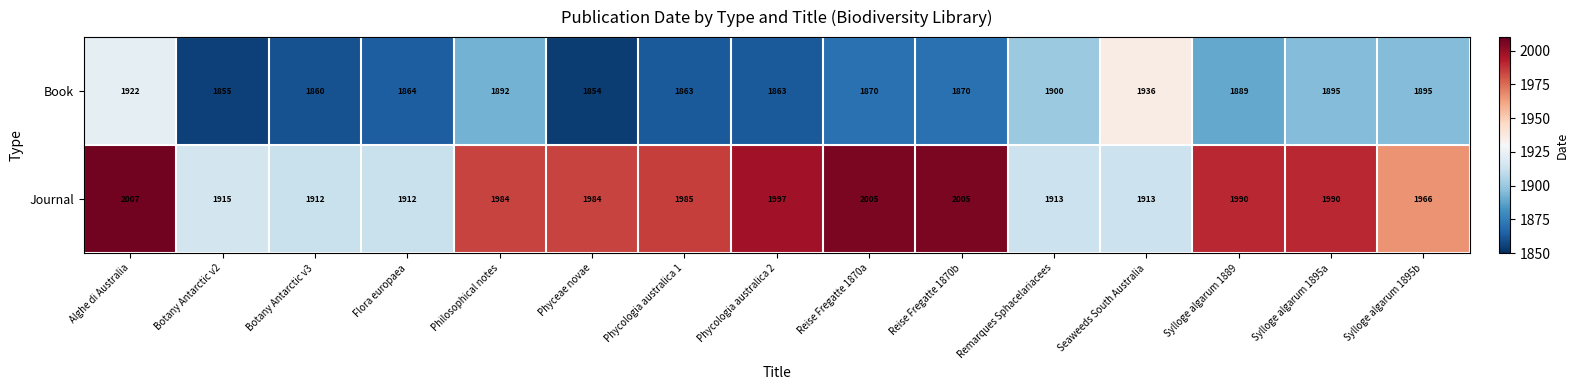

What is the maximum value shown in the chart?

2007